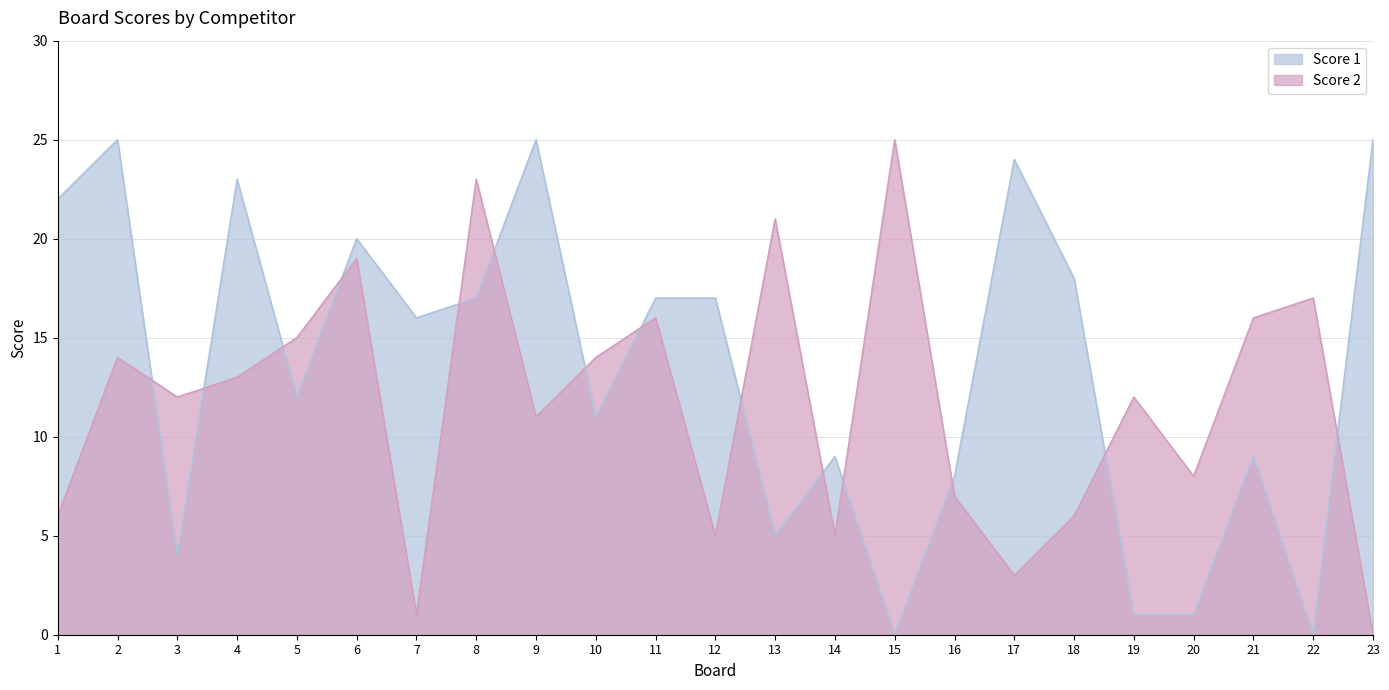

What is the average value of the Score 2 series?

12